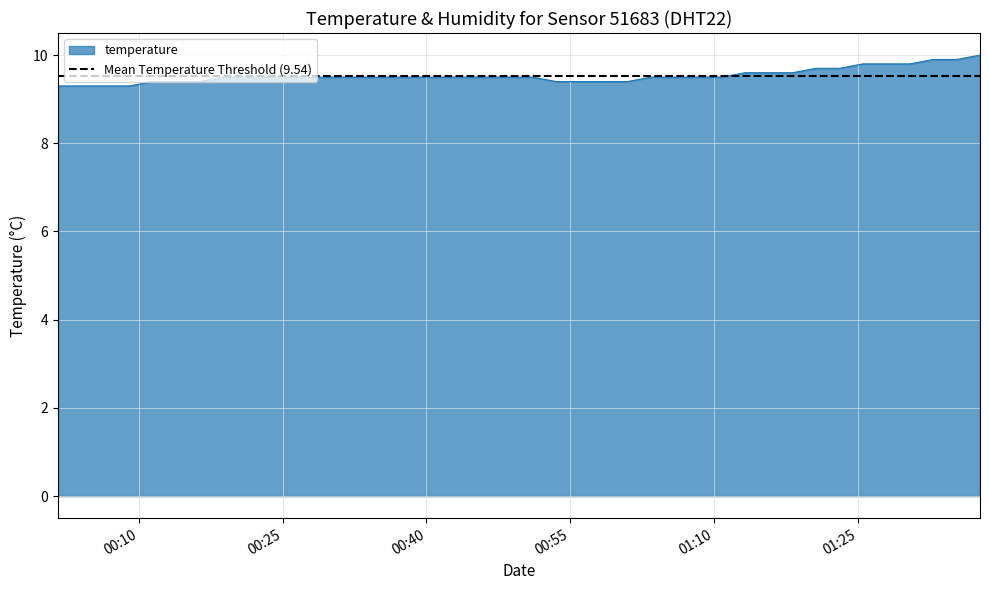

Count the values in the range 9 to 10.

40